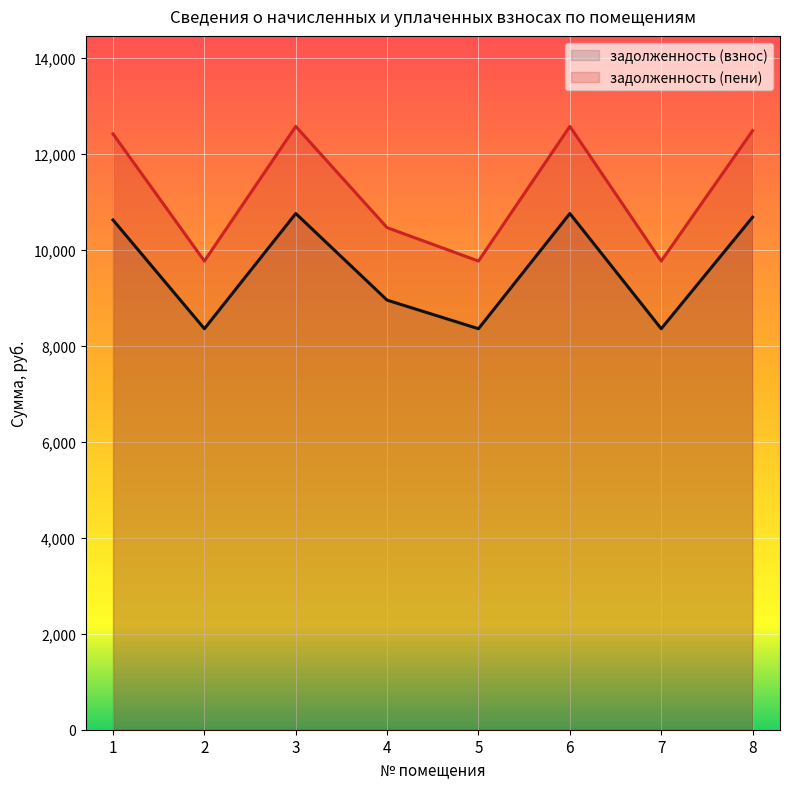

List the series in order of their peak value, lowest first.

задолженность (взнос), задолженность (пени)